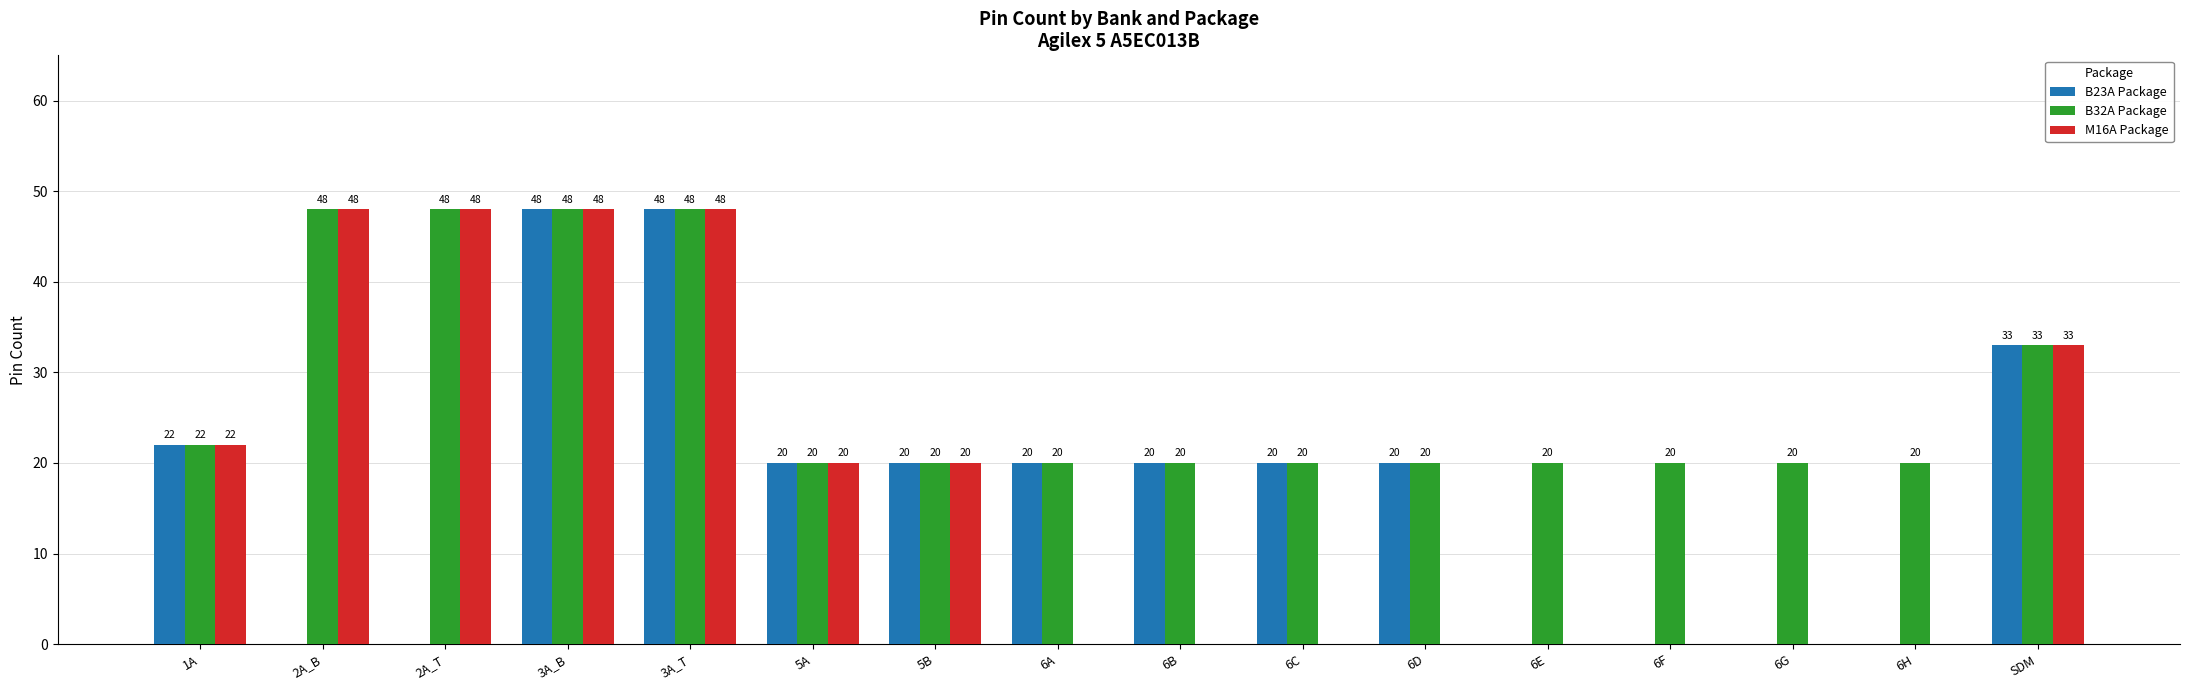

The B23A Package series shows 10 at 5A. True or false?

False